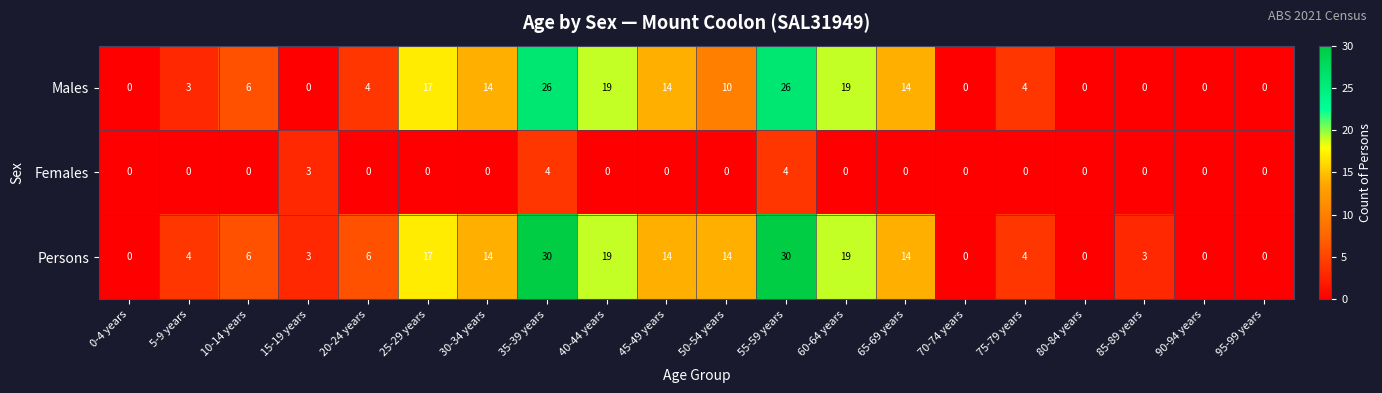

At how many categories does at least one series exceed 13?

9